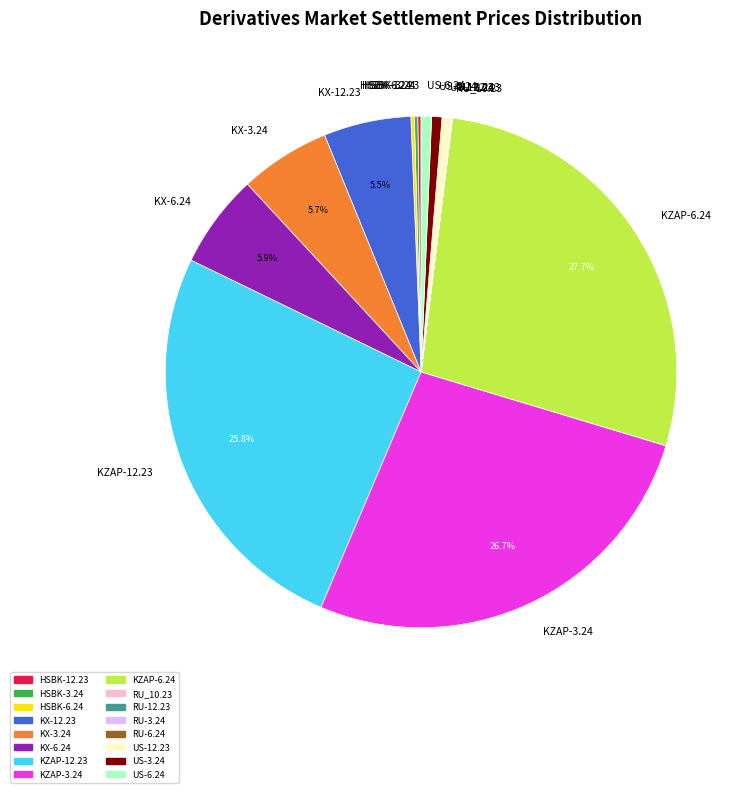

What portion of the pie excludes KX-12.23?

94.5%